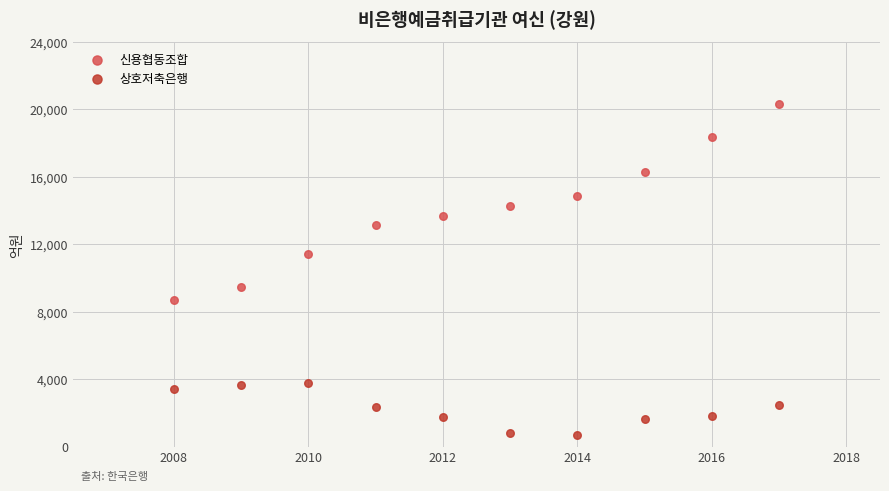

Across all data points, what is the range of Y values (max minus min)?

19652.8